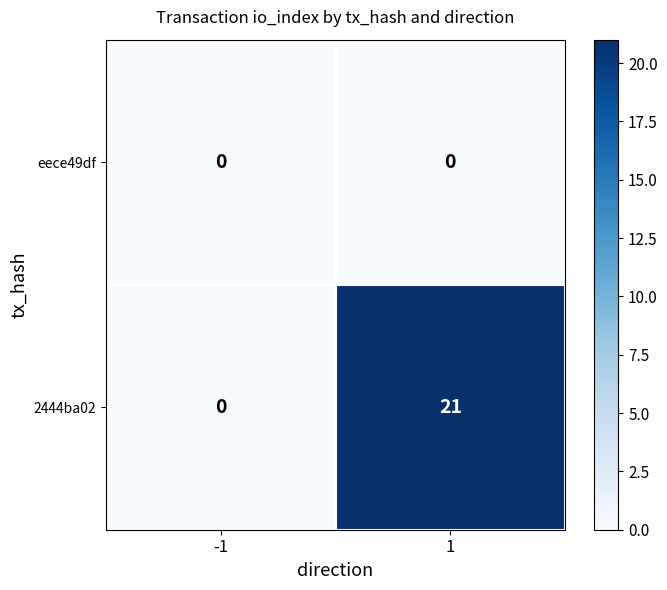

Is it true that 2444ba02 equals 31 at 1?

False